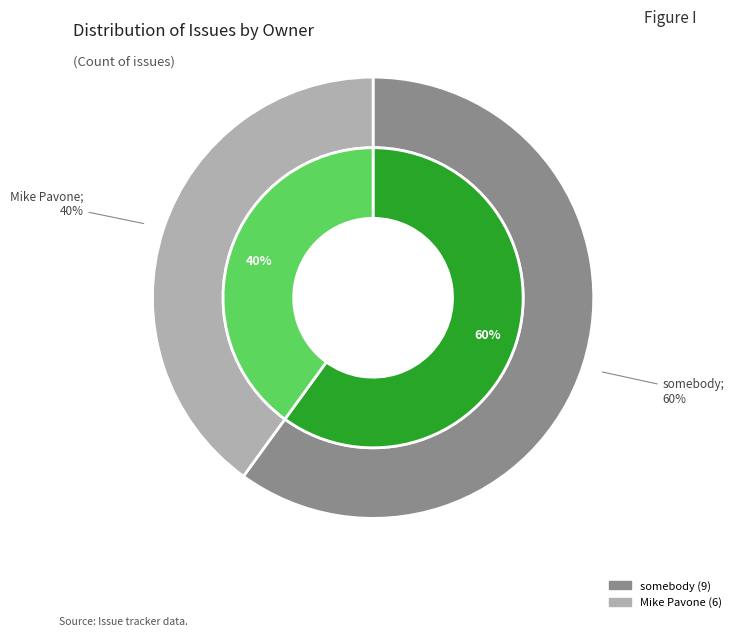

Which category has the biggest portion of the pie?

somebody